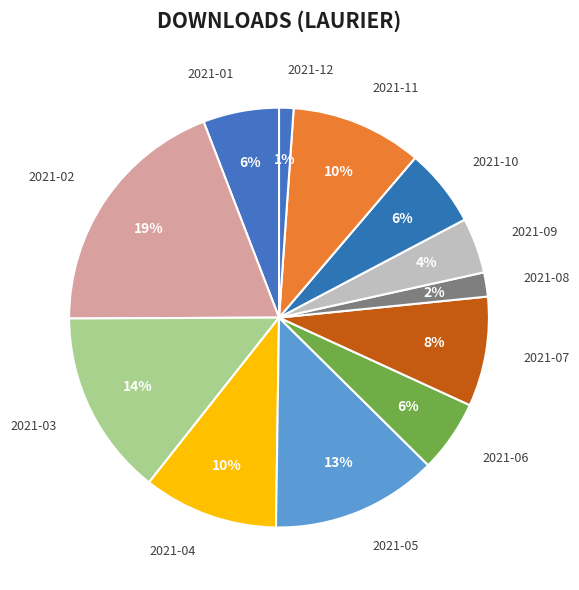

Is 2021-09 the majority of the pie?

No